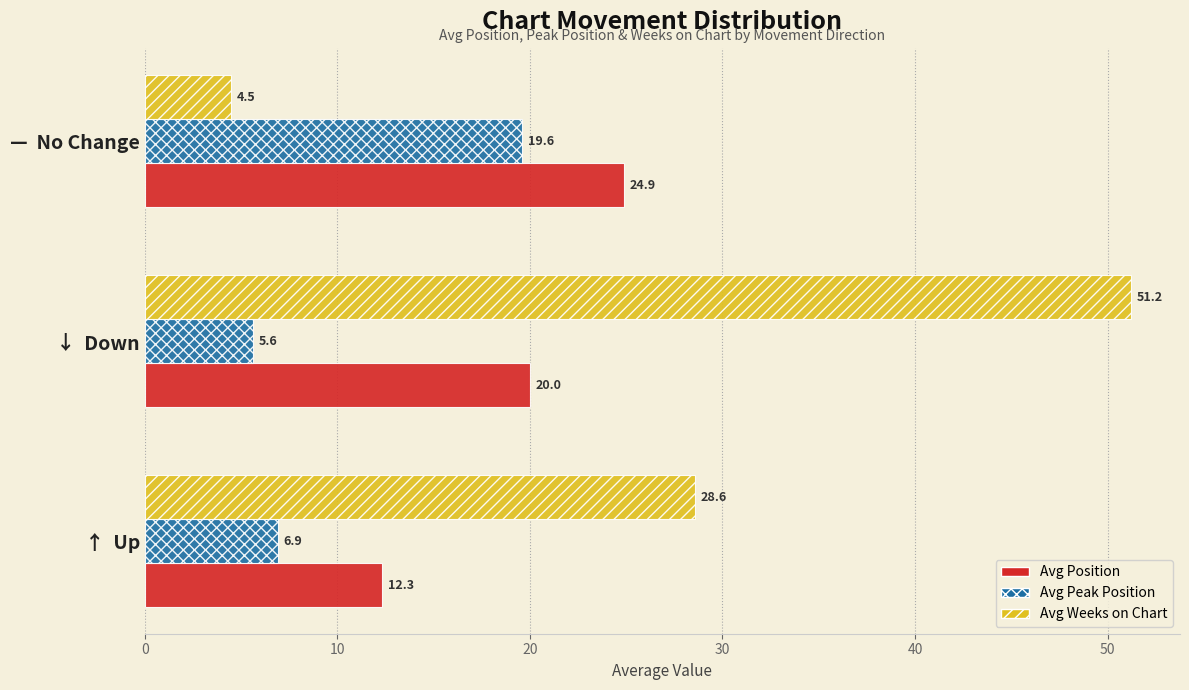

Which series changed the most between ↑  Up and ↓  Down?

Avg Weeks on Chart